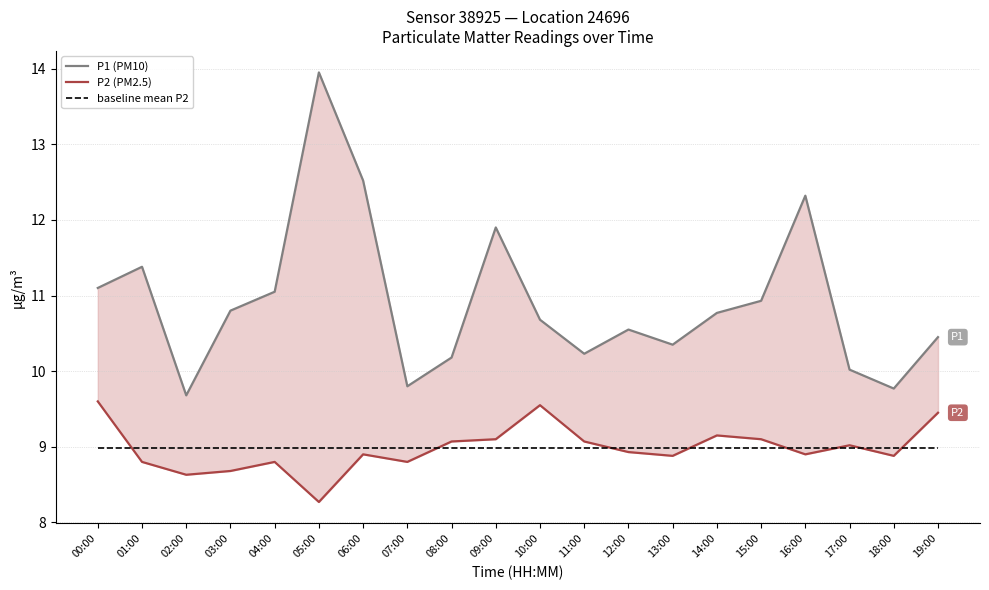

True or false: P1 (PM10) has a value of 17.8 at 08:00.

False